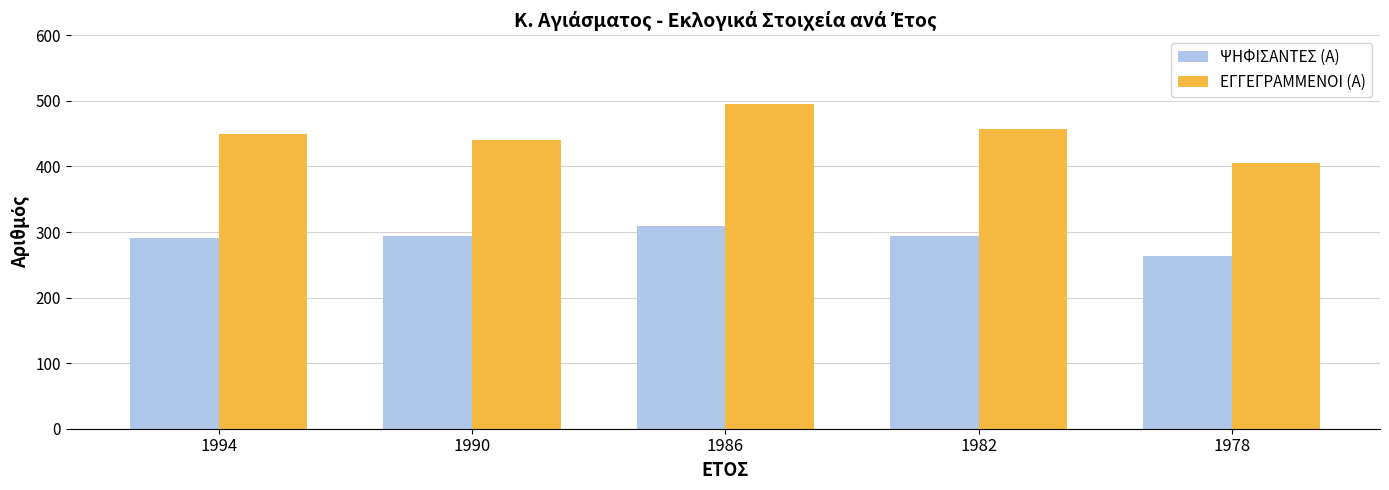

What is the difference between the ΨΗΦΙΣΑΝΤΕΣ (Α) values at 1986 and 1994?

18